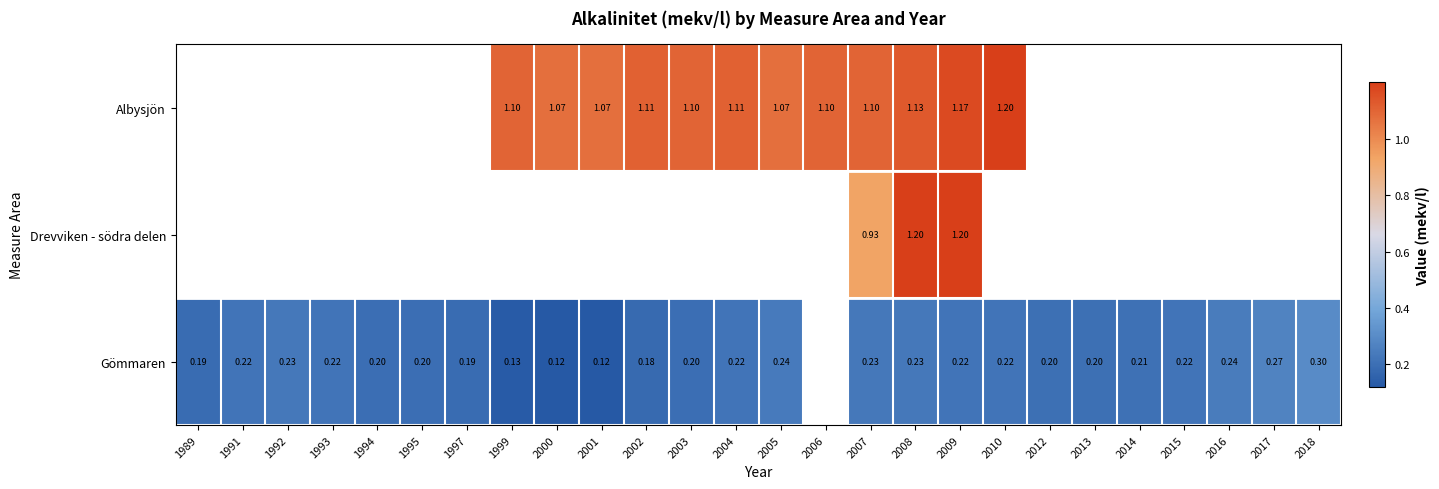

What is the smallest value displayed?

0.1